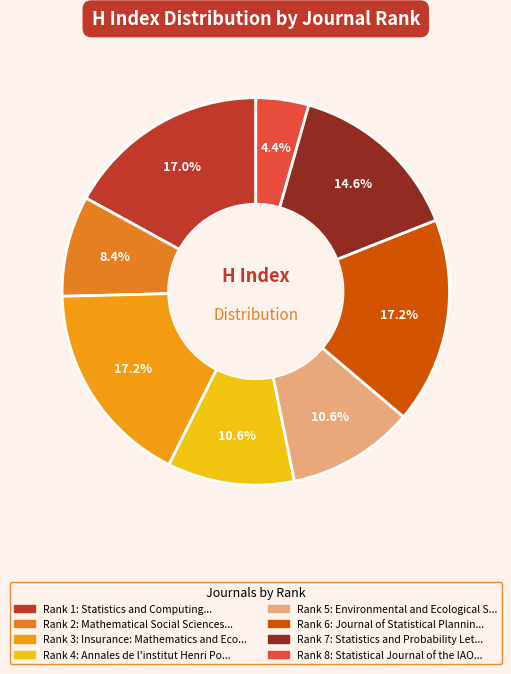

Count the number of slices in the pie.

8